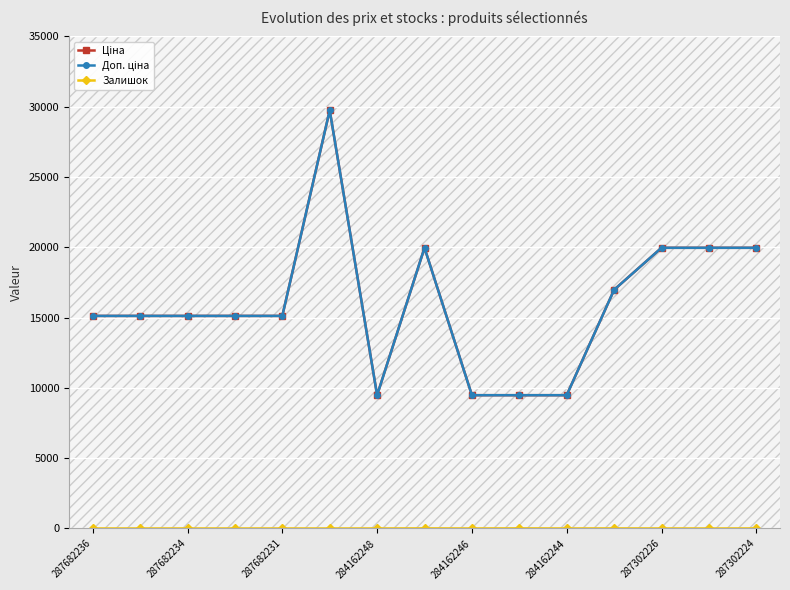

True or false: Залишок and Ціна cross at least once.

False